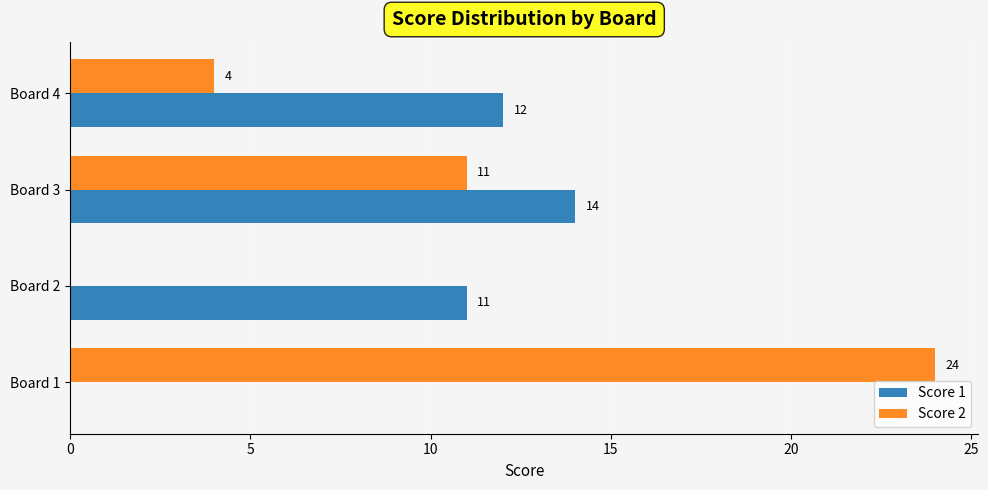

At which label is Score 1 closest to 7?

Board 2